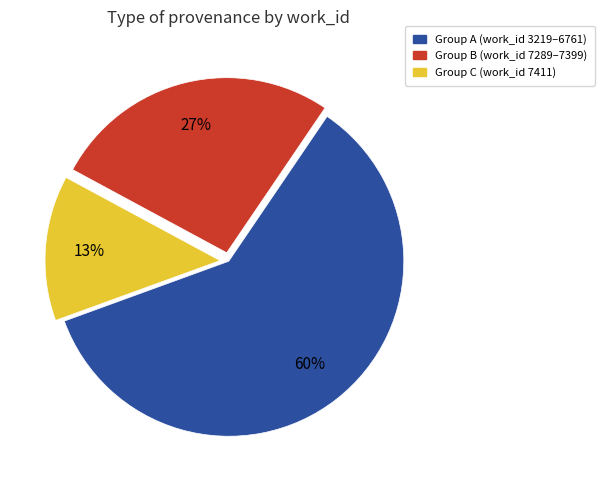

How many segments does this pie chart have?

3